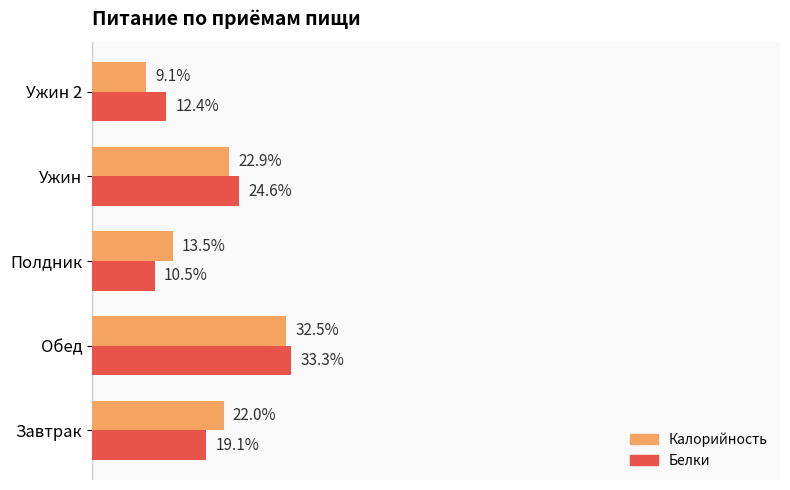

Which series has the largest range (max minus min)?

Калорийность